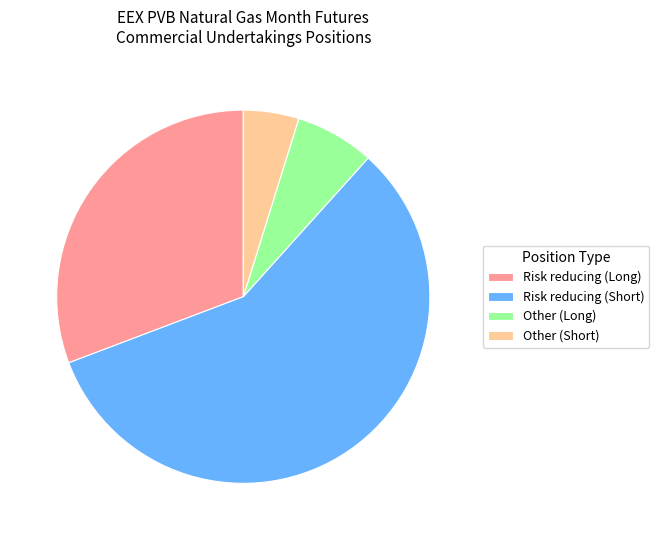

The Risk reducing (Long) slice represents 21% of the pie. True or false?

False